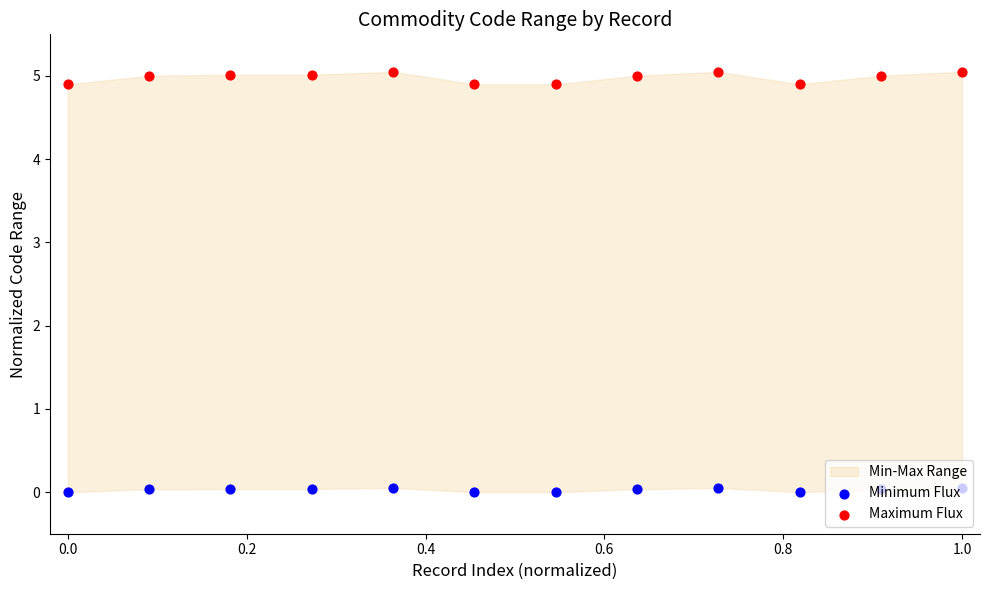

Which series has the widest spread of Y values?

Maximum Flux